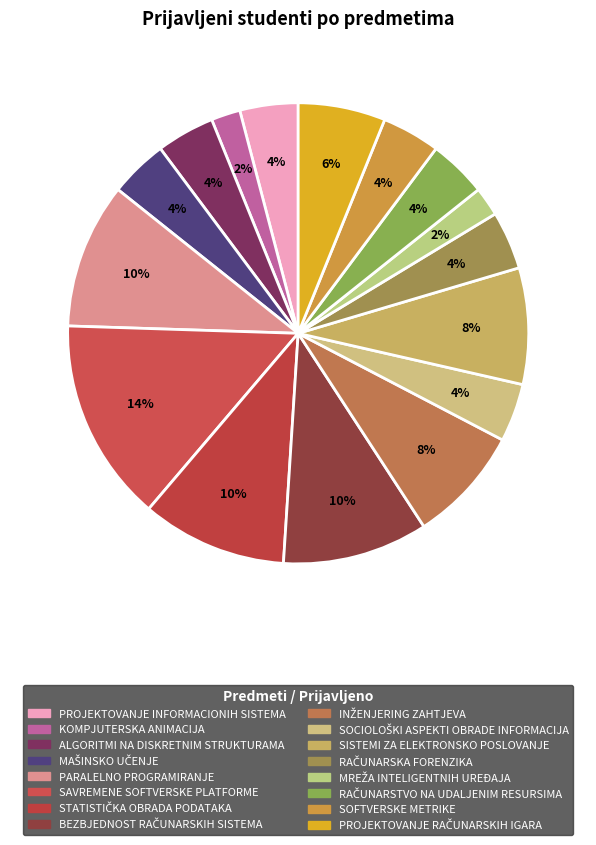

The SOCIOLOŠKI ASPEKTI OBRADE INFORMACIJA slice represents 4% of the pie. True or false?

True